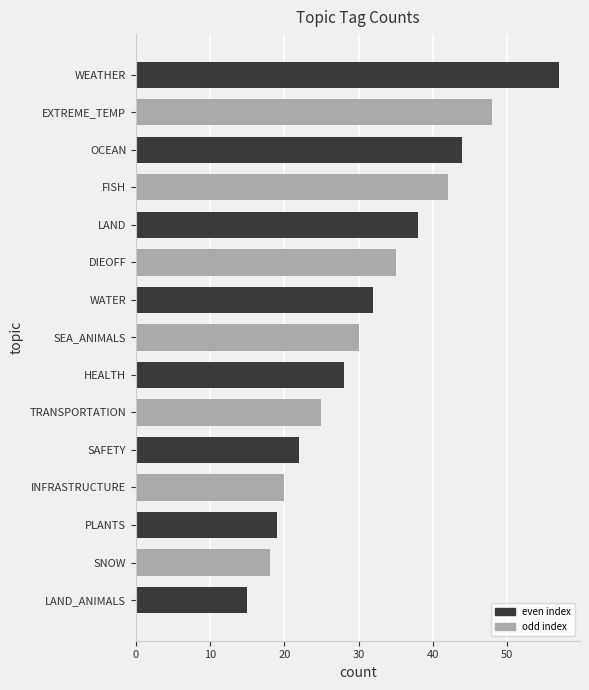

The value at WATER is 43. True or false?

False